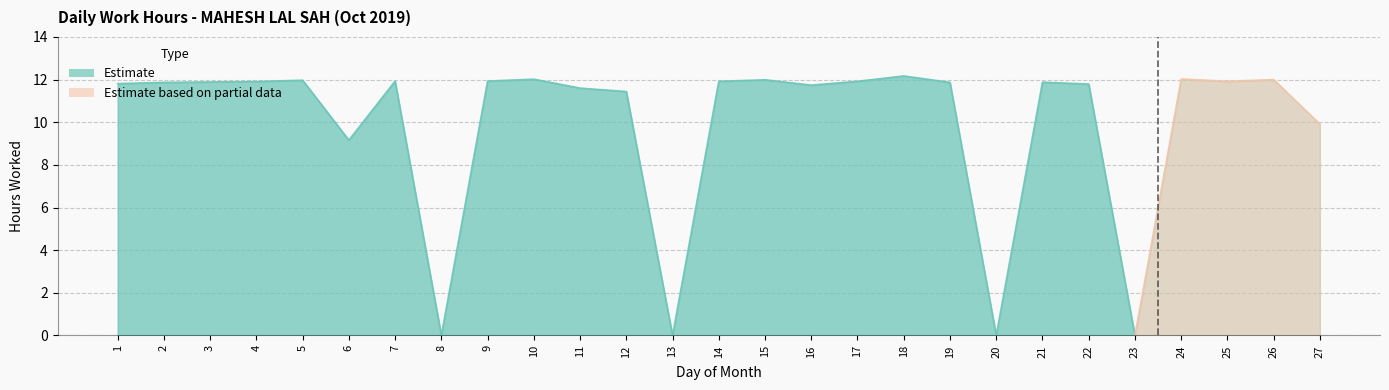

What is the total value across all series at 3?

11.9